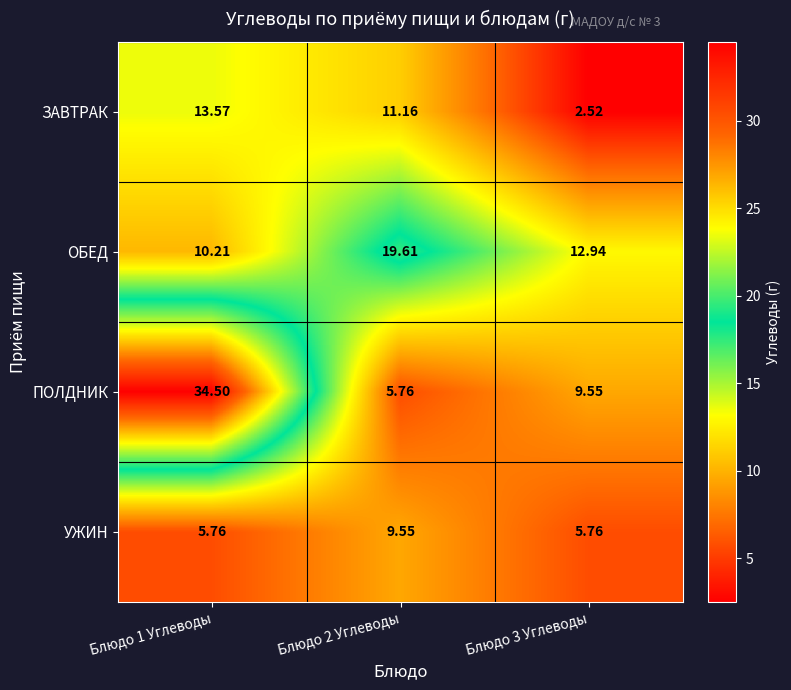

Rank the series by their maximum value, from highest to lowest.

ПОЛДНИК, ОБЕД, ЗАВТРАК, УЖИН